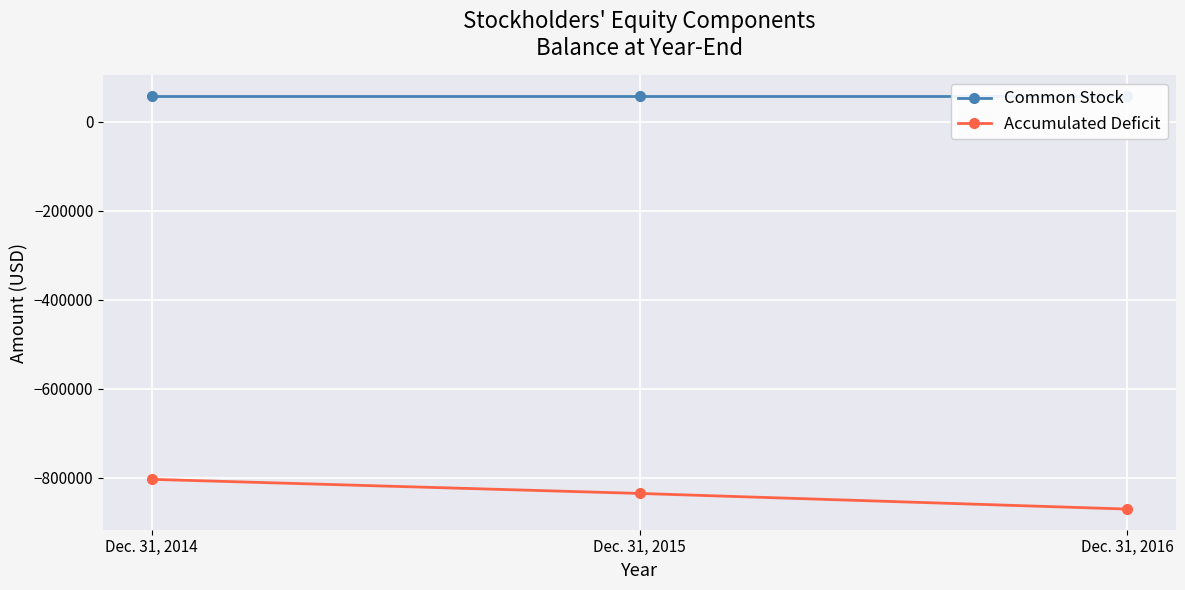

List the series in order of their peak value, highest first.

Common Stock, Accumulated Deficit